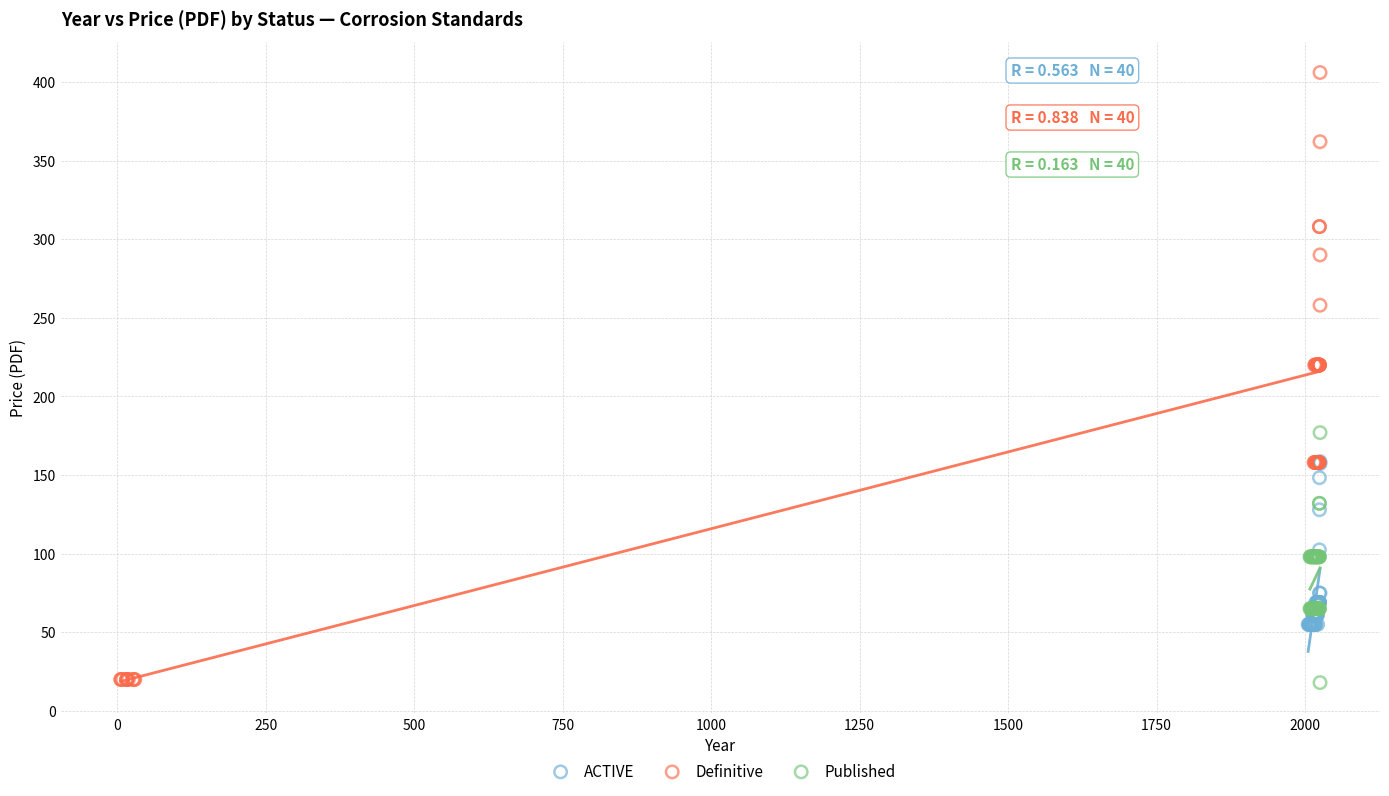

Which series has the widest spread of Y values?

Definitive